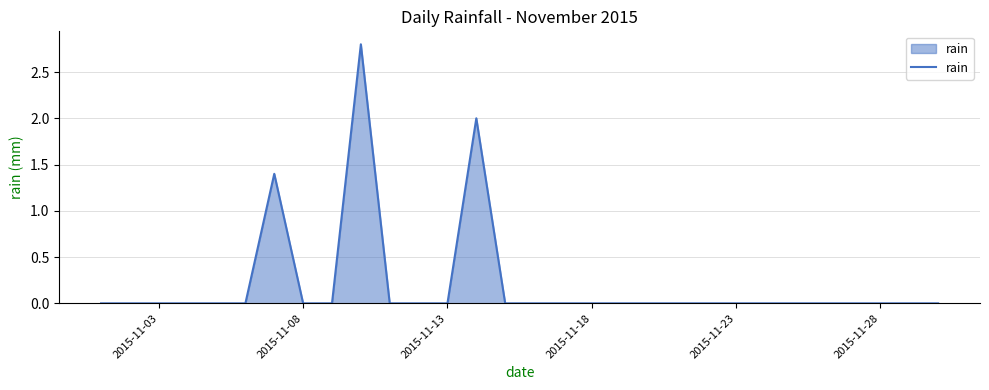

What is the difference between the maximum and minimum values?

2.8